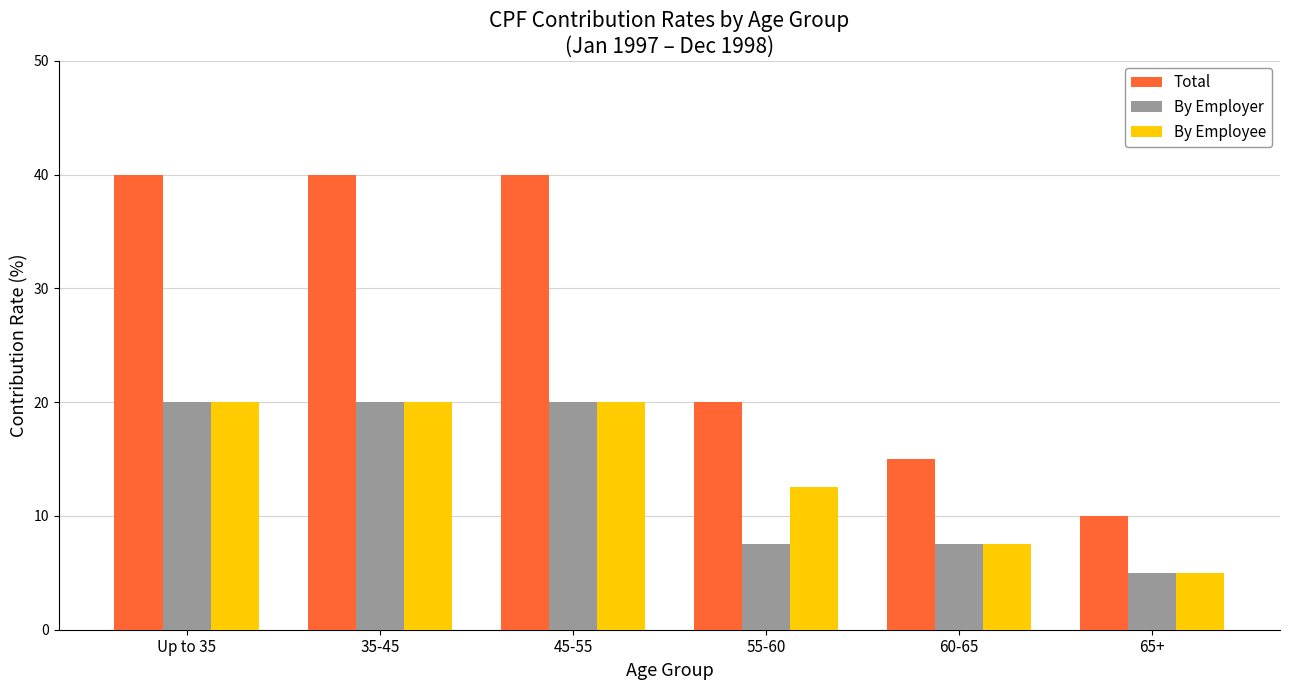

At which label does Total reach its minimum?

65+